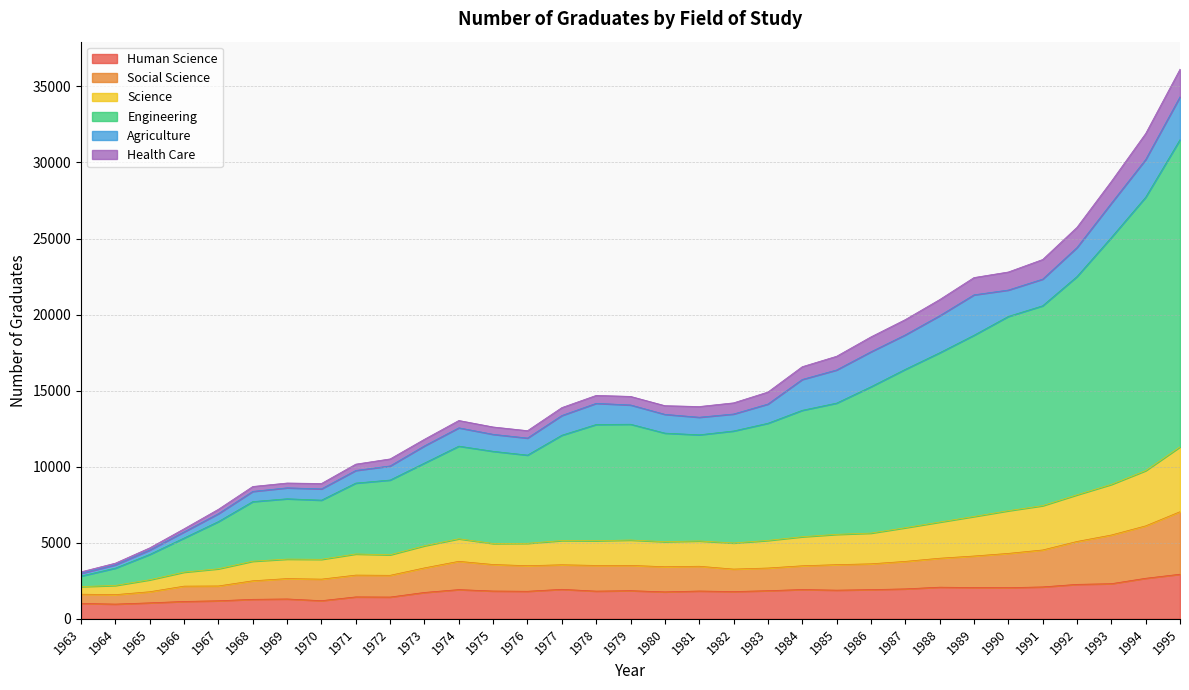

True or false: Science has more than 0 interior local peaks.

True